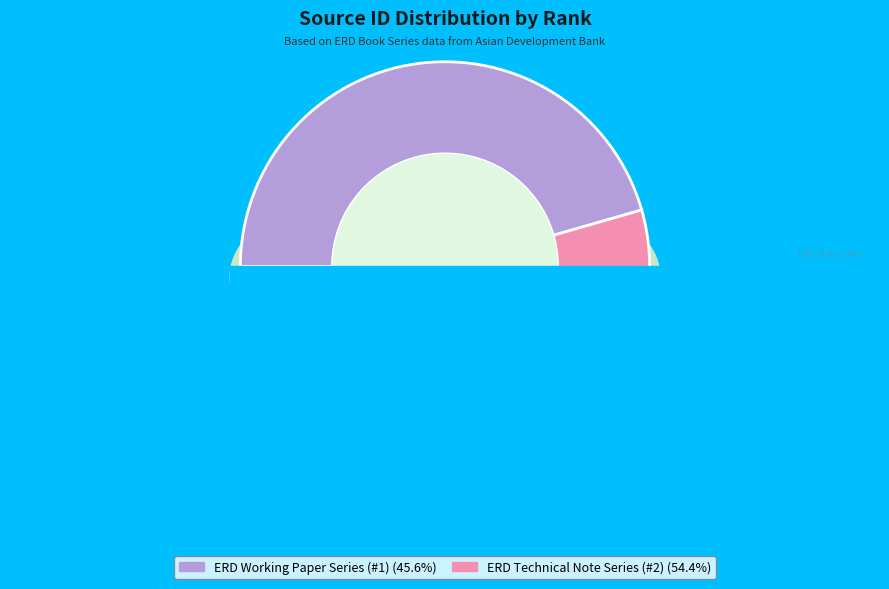

What percentage do ERD Working Paper Series (#1) and ERD Technical Note Series (#2) together represent?

100.0%